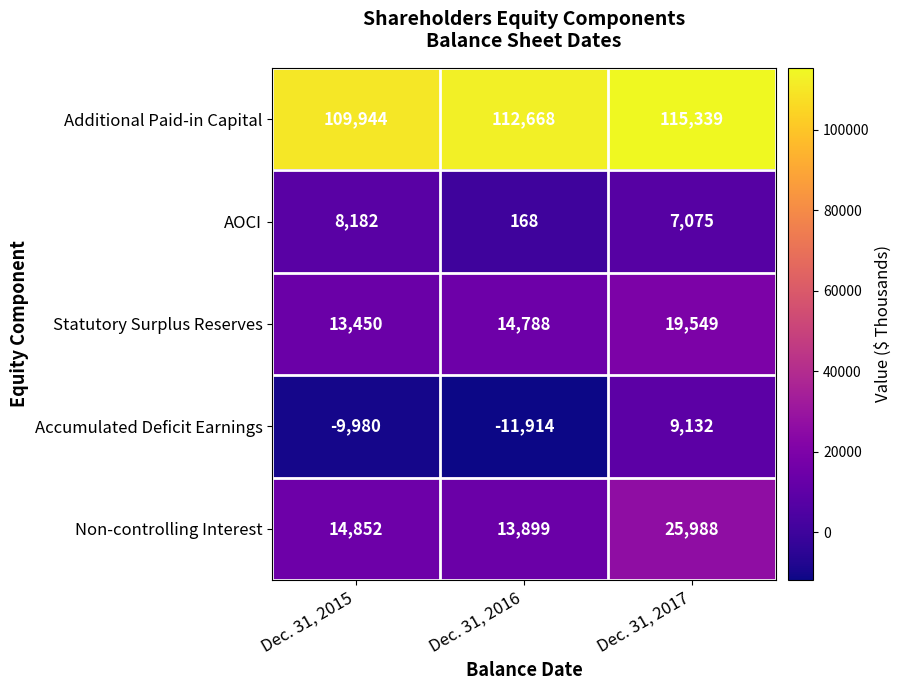

Reading right to left, transcribe all the data shown in this chart.

Additional Paid-in Capital: Dec. 31, 2017=115339	Dec. 31, 2016=112668	Dec. 31, 2015=109944
AOCI: Dec. 31, 2017=7075	Dec. 31, 2016=168	Dec. 31, 2015=8182
Statutory Surplus Reserves: Dec. 31, 2017=19549	Dec. 31, 2016=14788	Dec. 31, 2015=13450
Accumulated Deficit Earnings: Dec. 31, 2017=9132	Dec. 31, 2016=-11914	Dec. 31, 2015=-9980
Non-controlling Interest: Dec. 31, 2017=25988	Dec. 31, 2016=13899	Dec. 31, 2015=14852